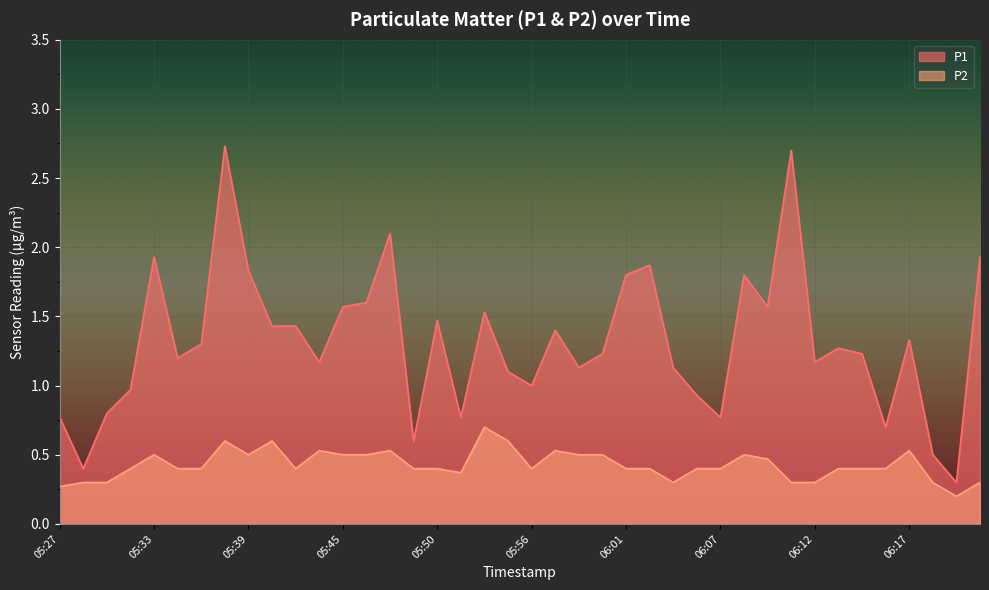

Reading left to right, extract all data points from this chart.

P1: 0.8	0.4	0.8	1.0	1.9	1.2	1.3	2.7	1.8	1.4	1.4	1.2	1.6	1.6	2.1	0.6	1.5	0.8	1.5	1.1	1.0	1.4	1.1	1.2	1.8	1.9	1.1	0.9	0.8	1.8	1.6	2.7	1.2	1.3	1.2	0.7	1.3	0.5	0.3	1.9
P2: 0.3	0.3	0.3	0.4	0.5	0.4	0.4	0.6	0.5	0.6	0.4	0.5	0.5	0.5	0.5	0.4	0.4	0.4	0.7	0.6	0.4	0.5	0.5	0.5	0.4	0.4	0.3	0.4	0.4	0.5	0.5	0.3	0.3	0.4	0.4	0.4	0.5	0.3	0.2	0.3